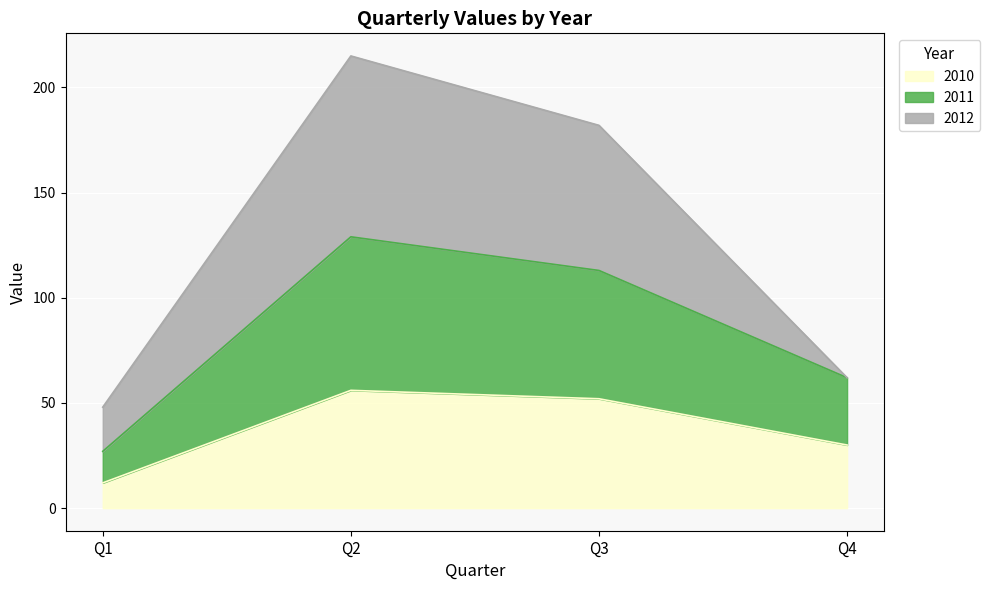

At which label does 2010 reach its minimum?

Q1